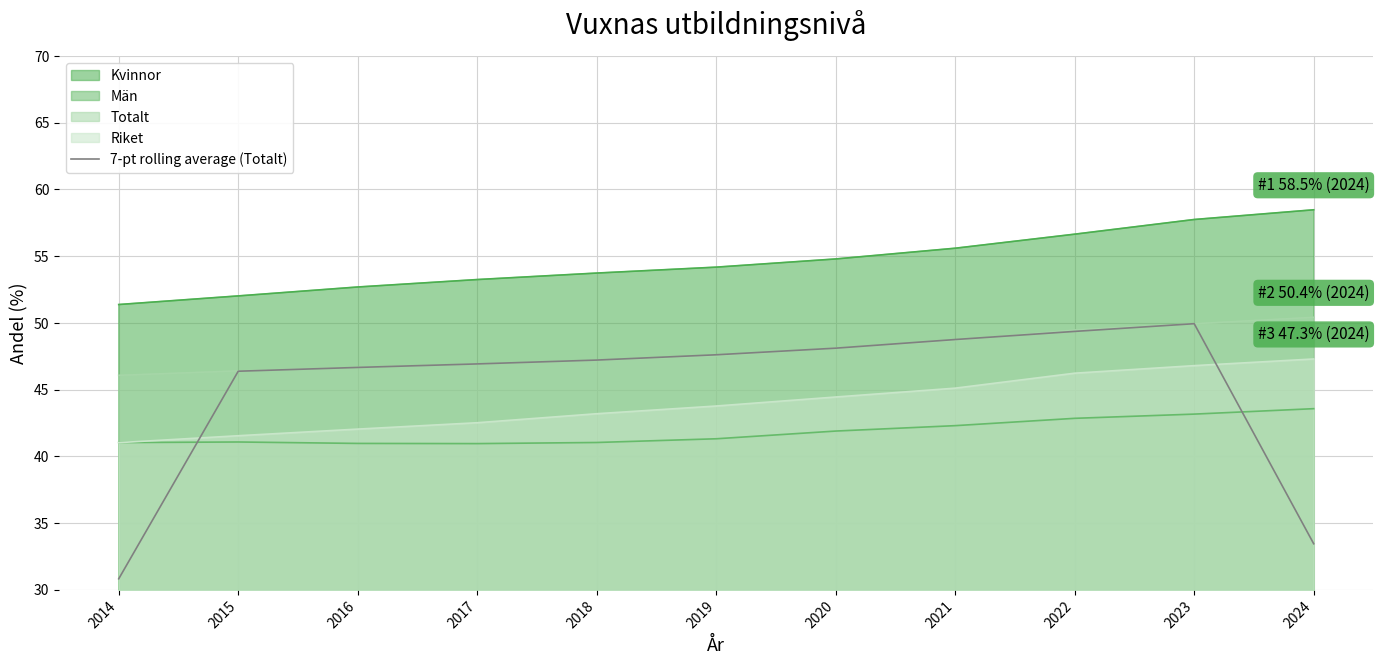

True or false: the data has more than 2 interior local peaks.

False